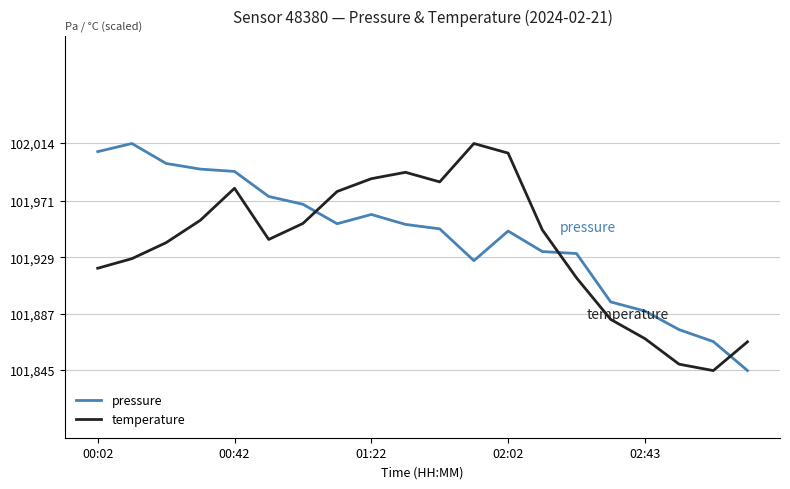

What is the average value of the pressure series?

101944.0